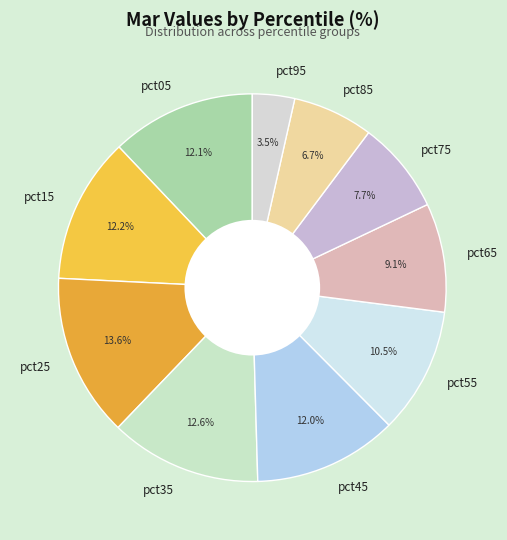

Between pct05 and pct65, which is larger?

pct05